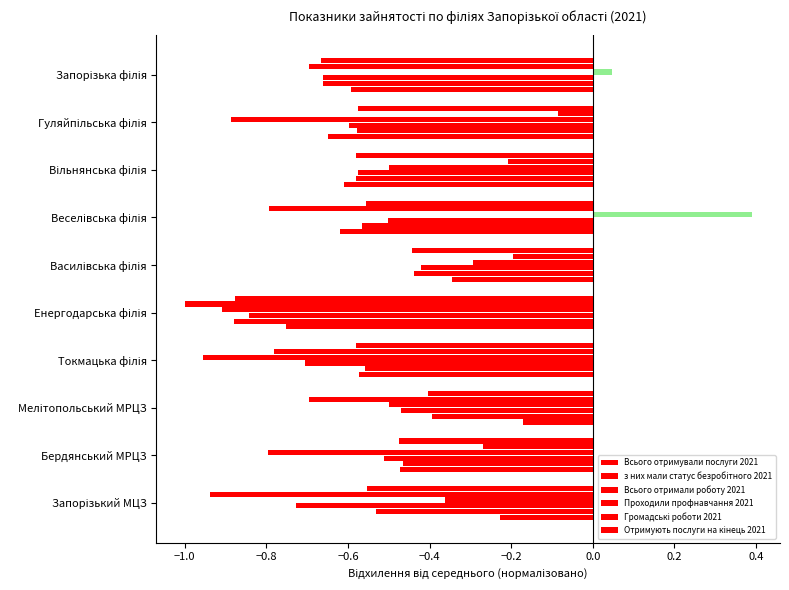

What is the difference between the maximum and second lowest values in the Громадські роботи 2021 series?

0.9